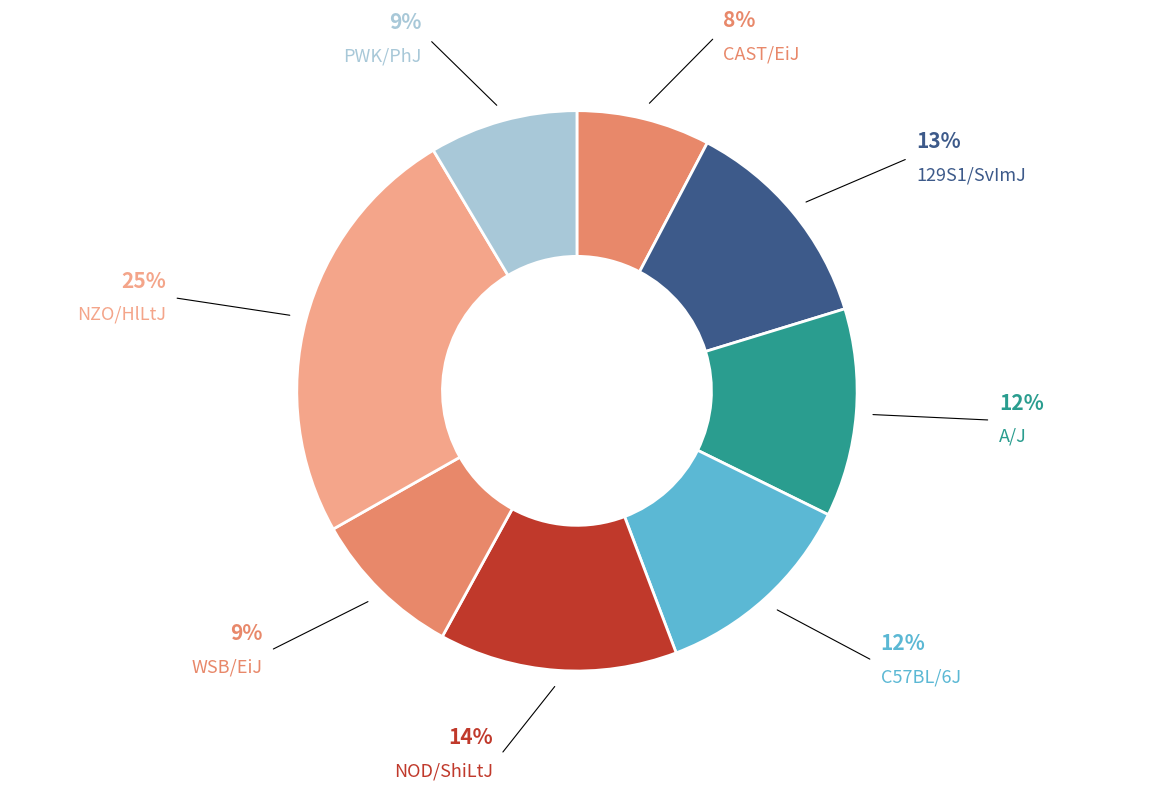

Do PWK/PhJ and 129S1/SvImJ together represent more than half of the pie?

No